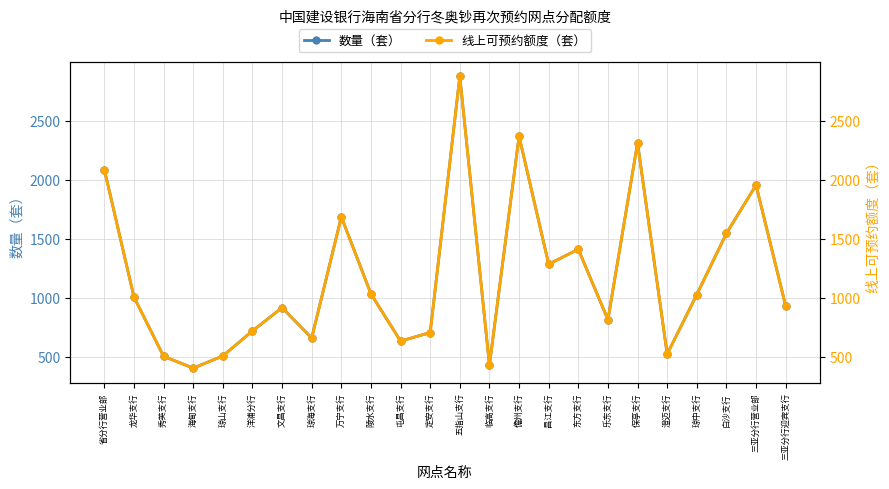

How many interior local valleys does the 线上可预约额度（套） series have?

7